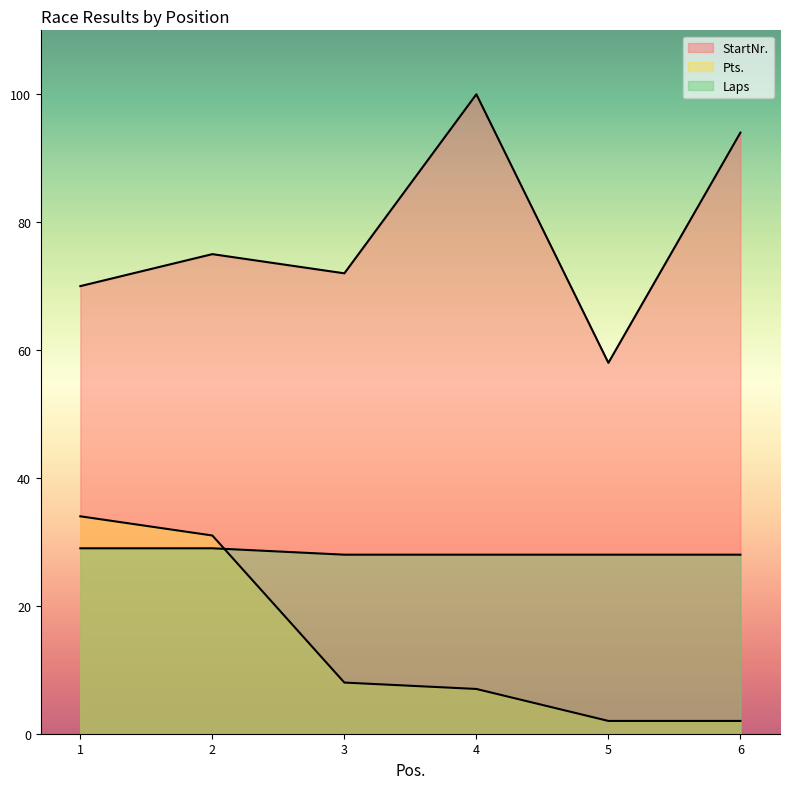

Which series has the largest total across all categories?

StartNr.